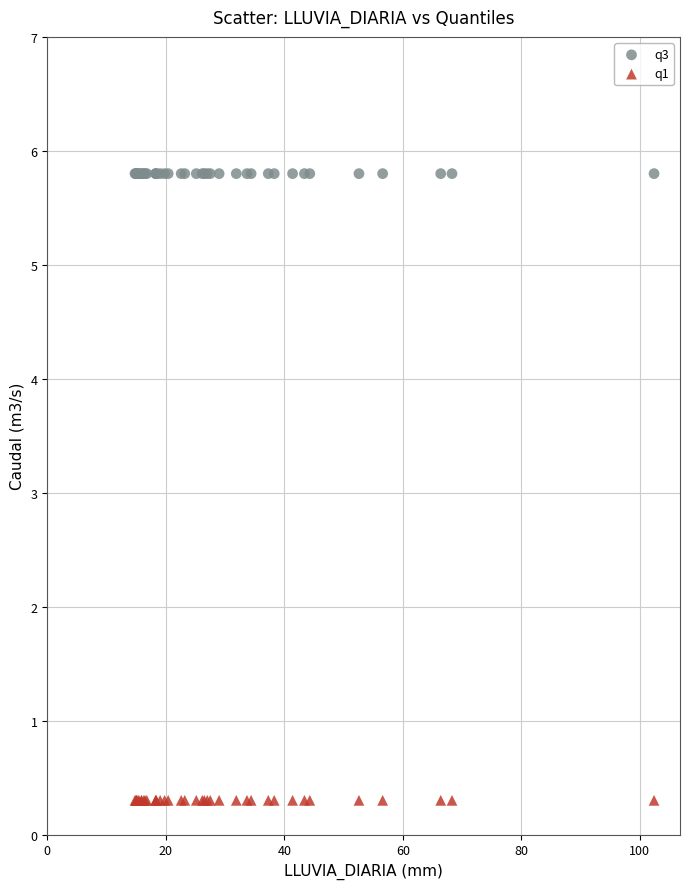

Which series contains the highest Y value?

q3